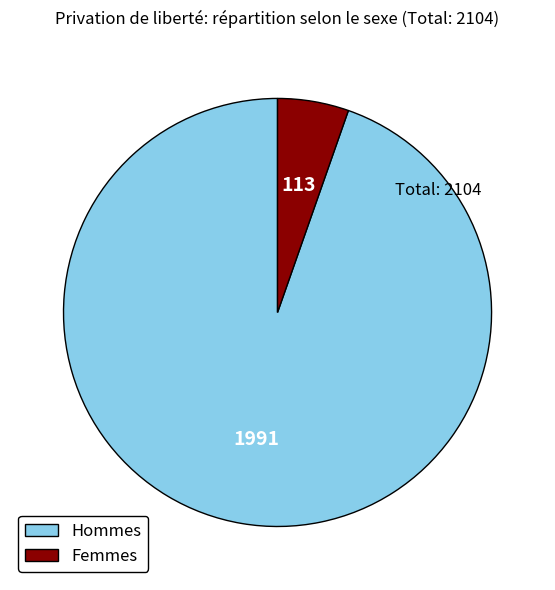

How many slices are in this pie chart?

2